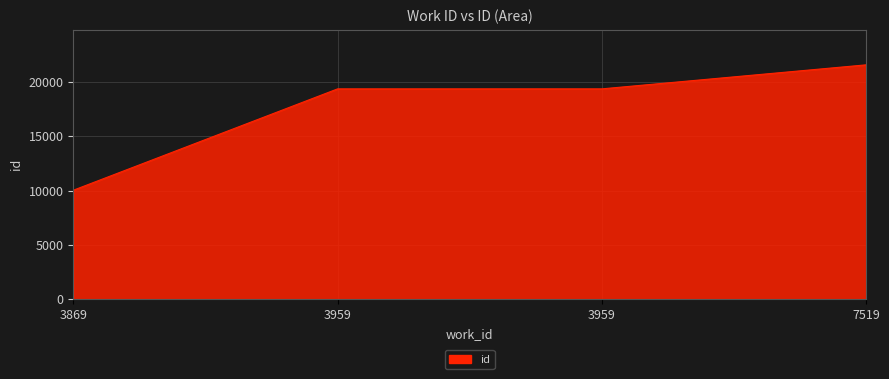

How many values are below 19358?

2